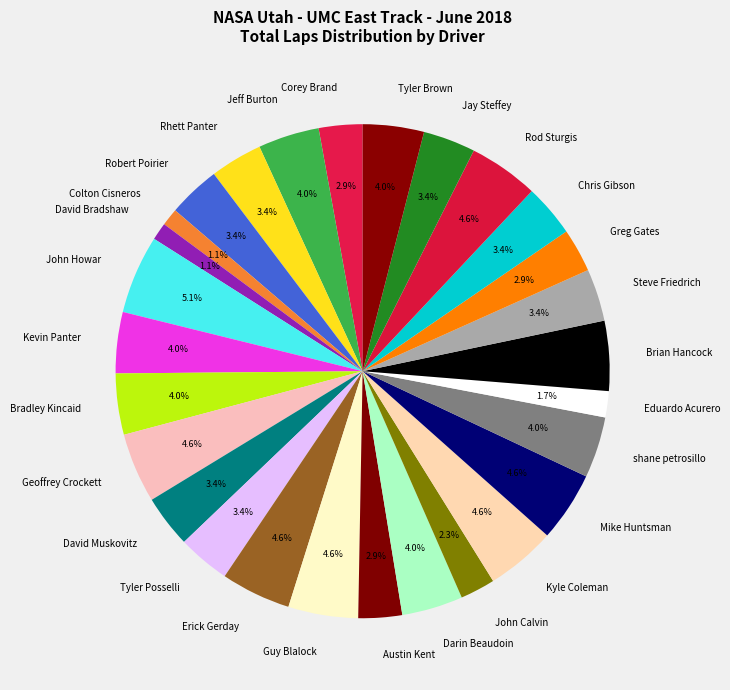

Does any single category account for the majority?

No